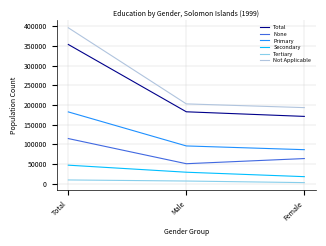

At which category is the sum across all series the highest?

Total